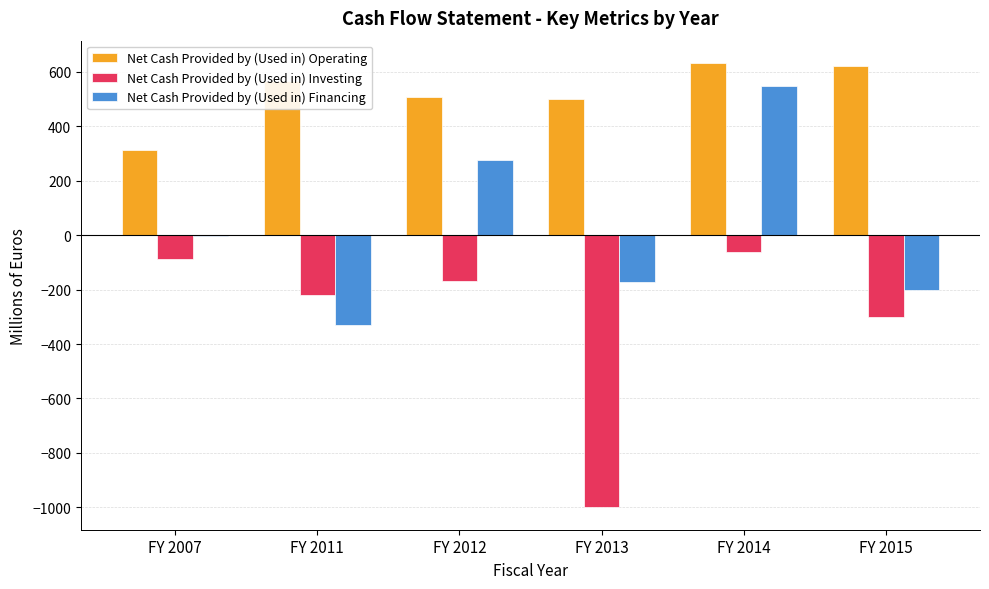

The value of Net Cash Provided by (Used in) Operating at FY 2007 is 502.7. True or false?

False